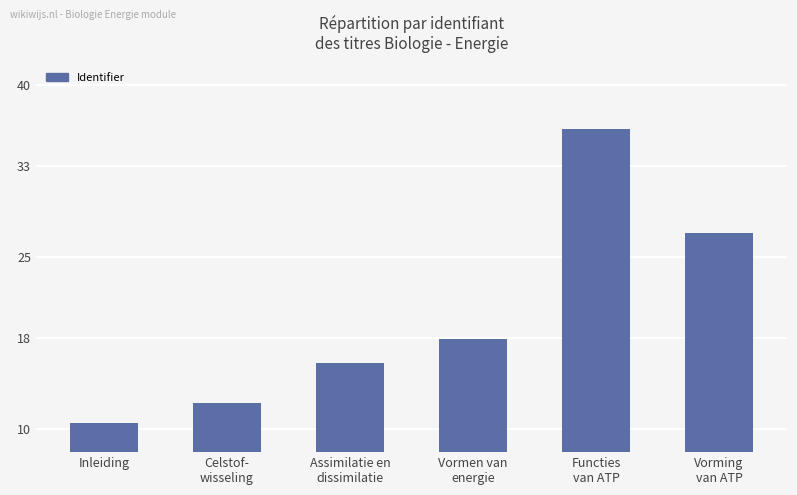

Is it true that the value at Celstof-
wisseling is 12.3?

True